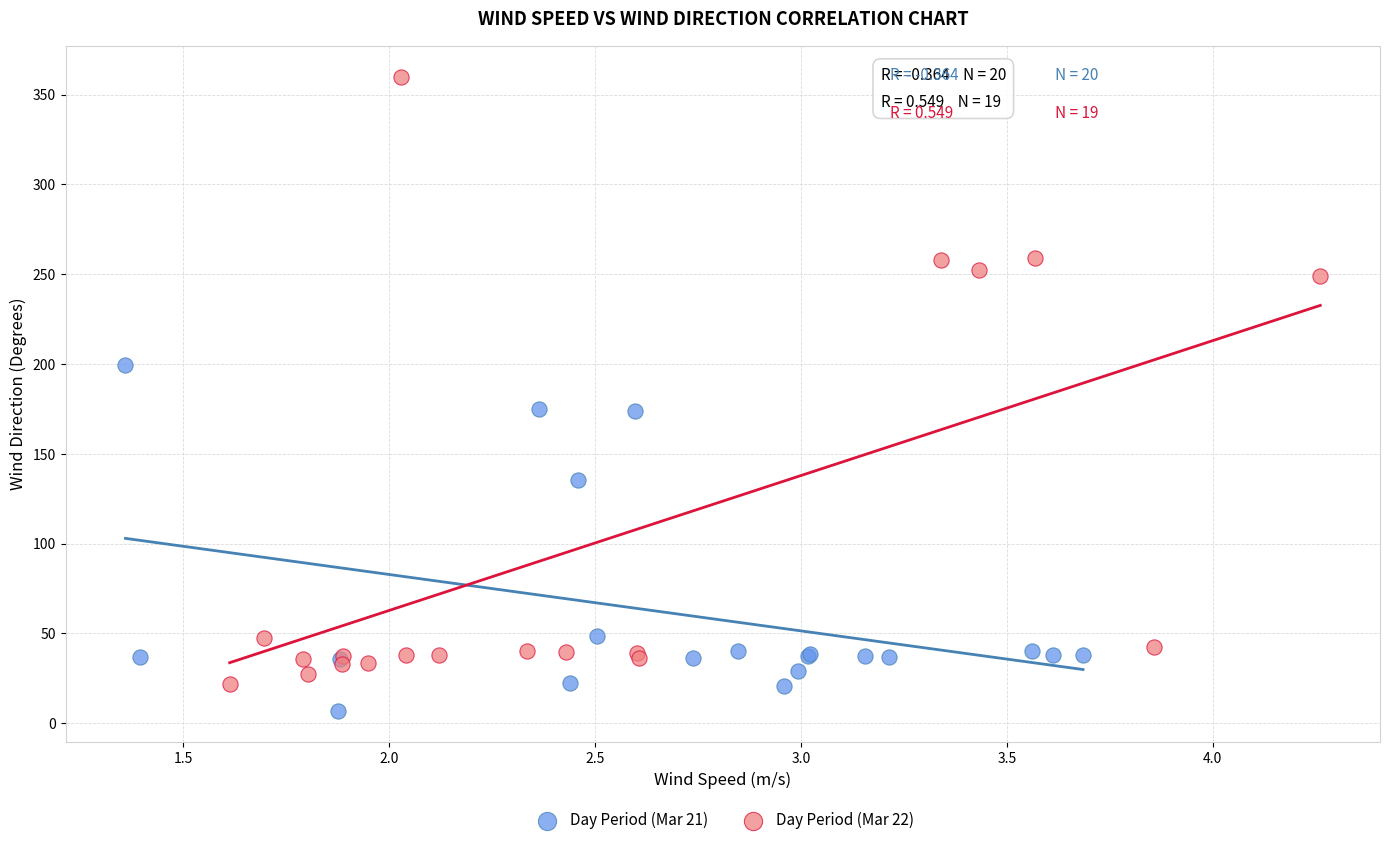

Which series reaches the maximum Y coordinate?

Day Period (Mar 22)